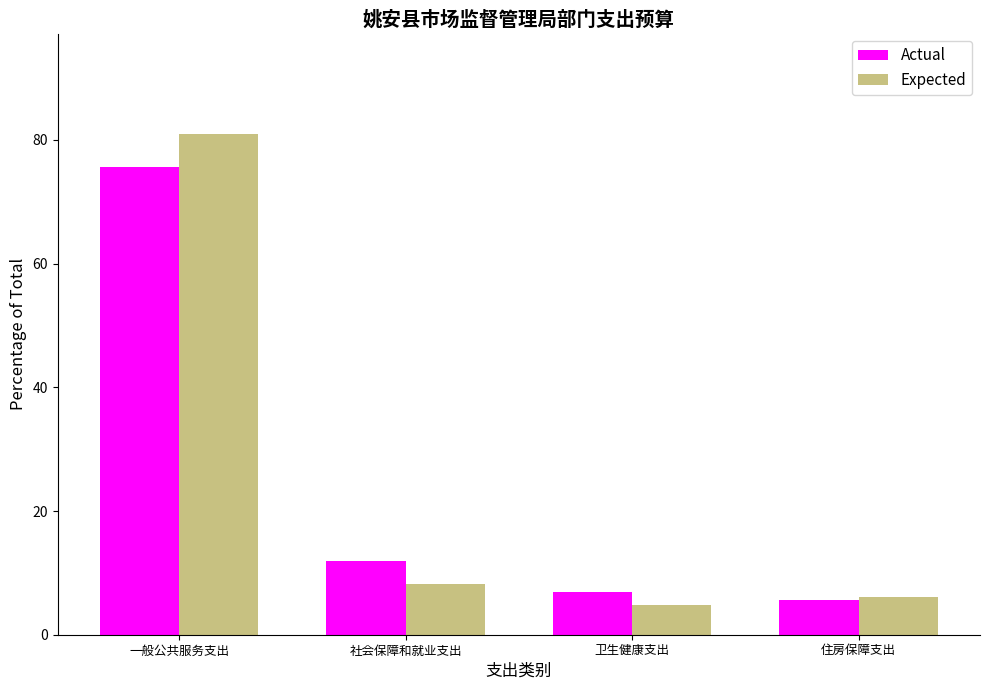

Reading right to left, what are all the values shown in this chart?

Actual: 5.6	6.9	11.9	75.6
Expected: 6.1	4.8	8.1	81.0